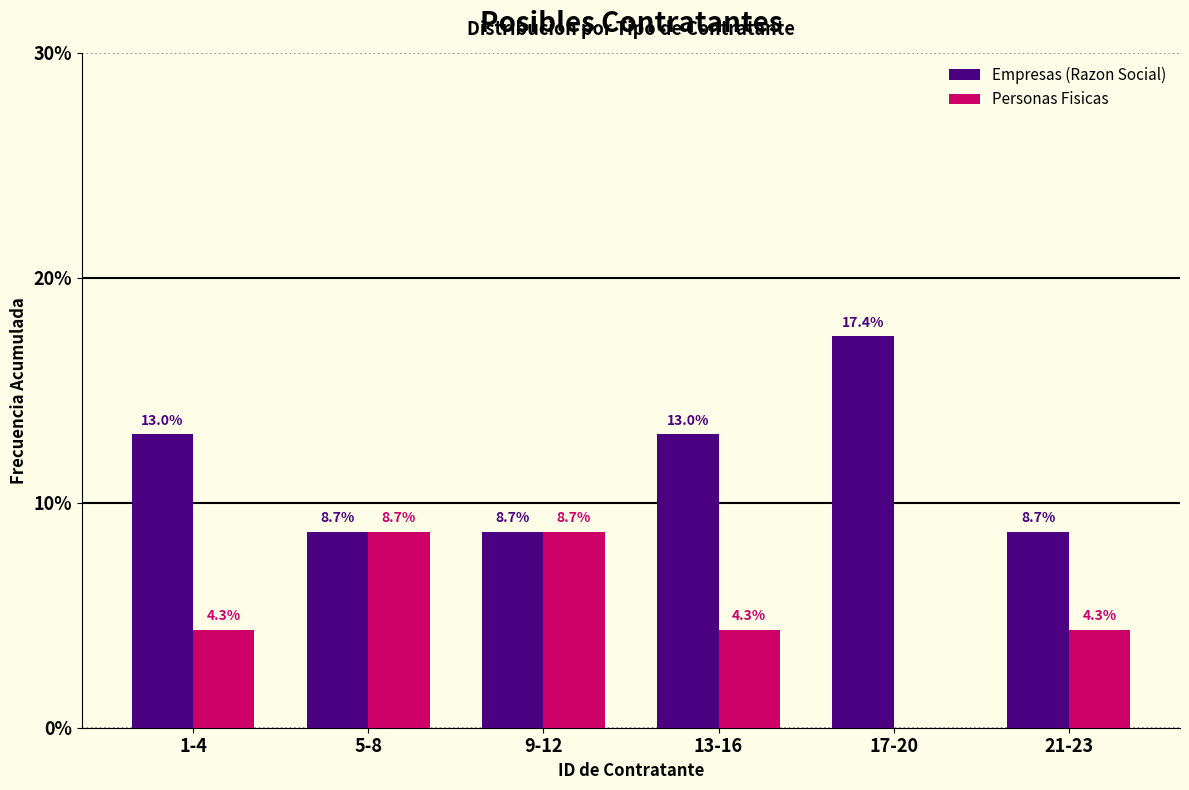

Reading left to right, extract all data points from this chart.

Empresas (Razon Social): 1-4=13.0	5-8=8.7	9-12=8.7	13-16=13.0	17-20=17.4	21-23=8.7
Personas Fisicas: 1-4=4.3	5-8=8.7	9-12=8.7	13-16=4.3	17-20=0.0	21-23=4.3